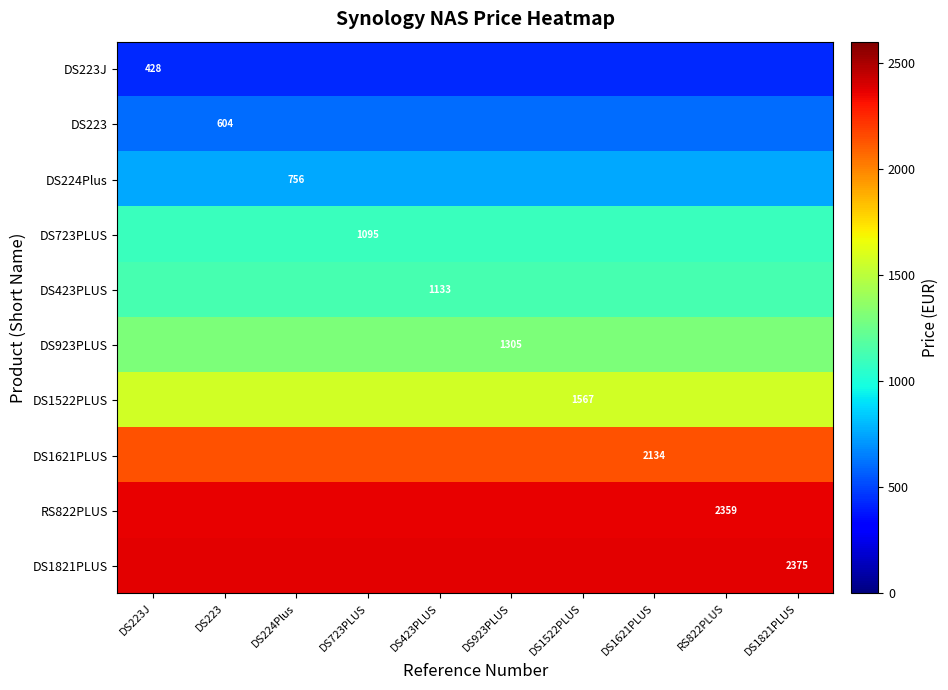

The value of DS1522PLUS at DS224Plus is 915.5. True or false?

False